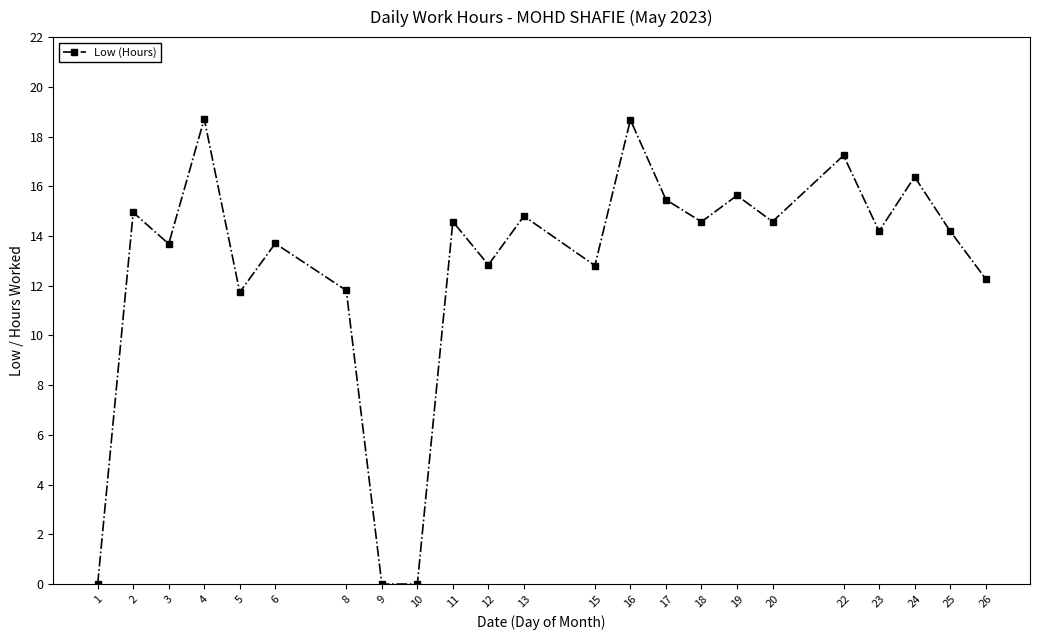

What is the greatest value displayed?

18.7